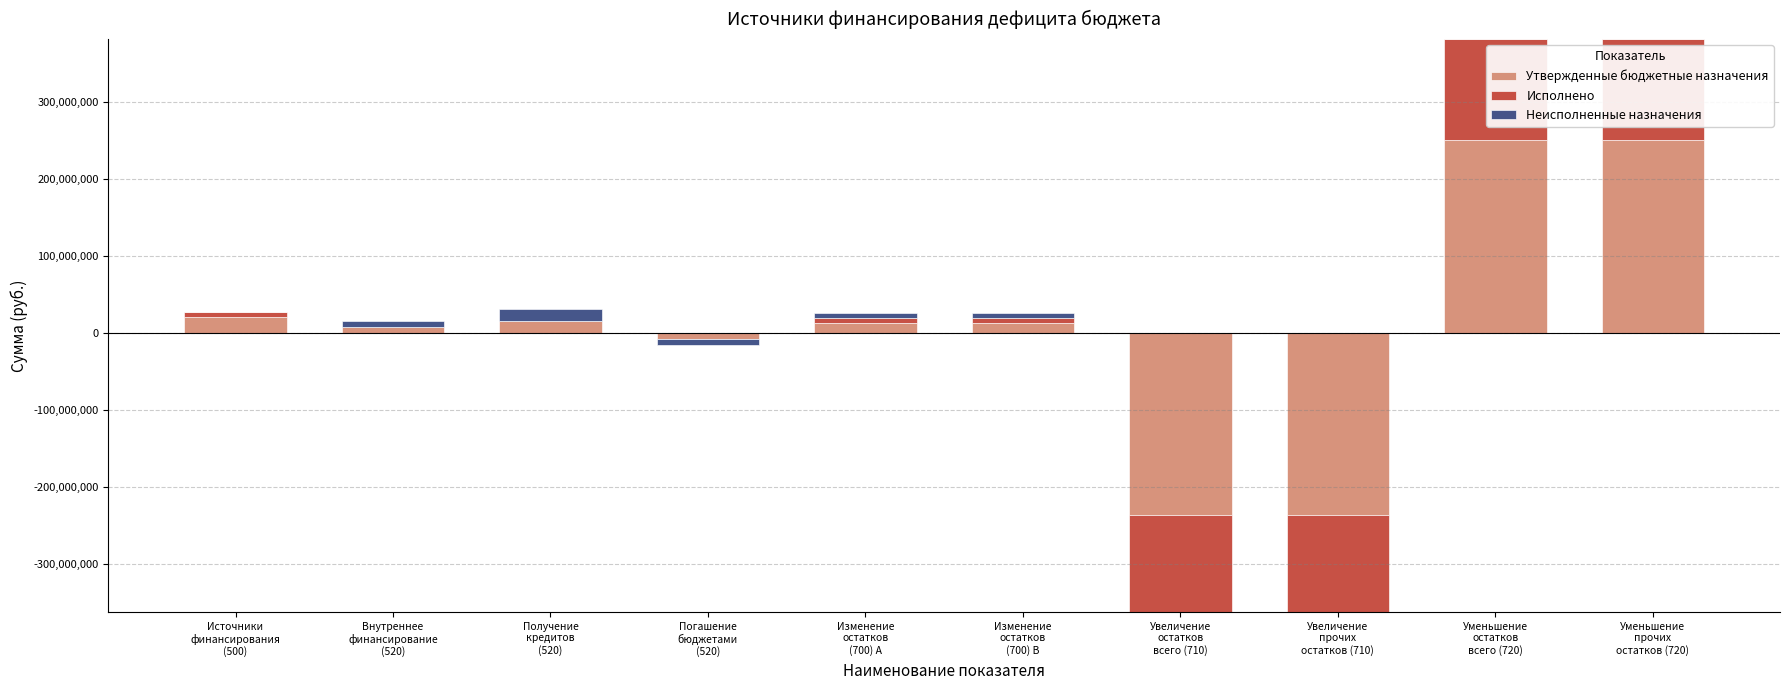

What is the total value across all series at Внутреннее
финансирование
(520)?

15800000.0